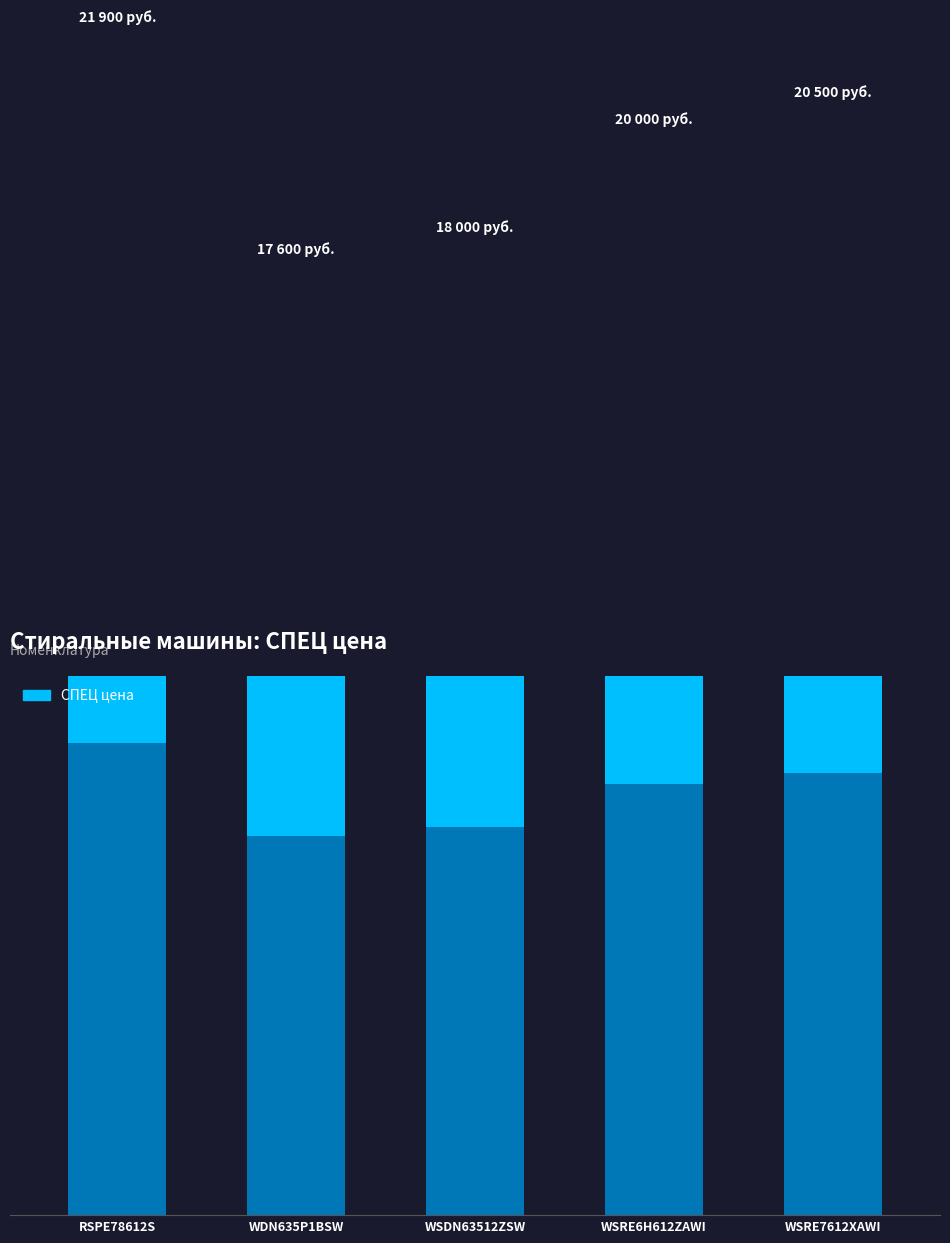

Where is the data nearest to the value 19750?

WSRE6H612ZAWI